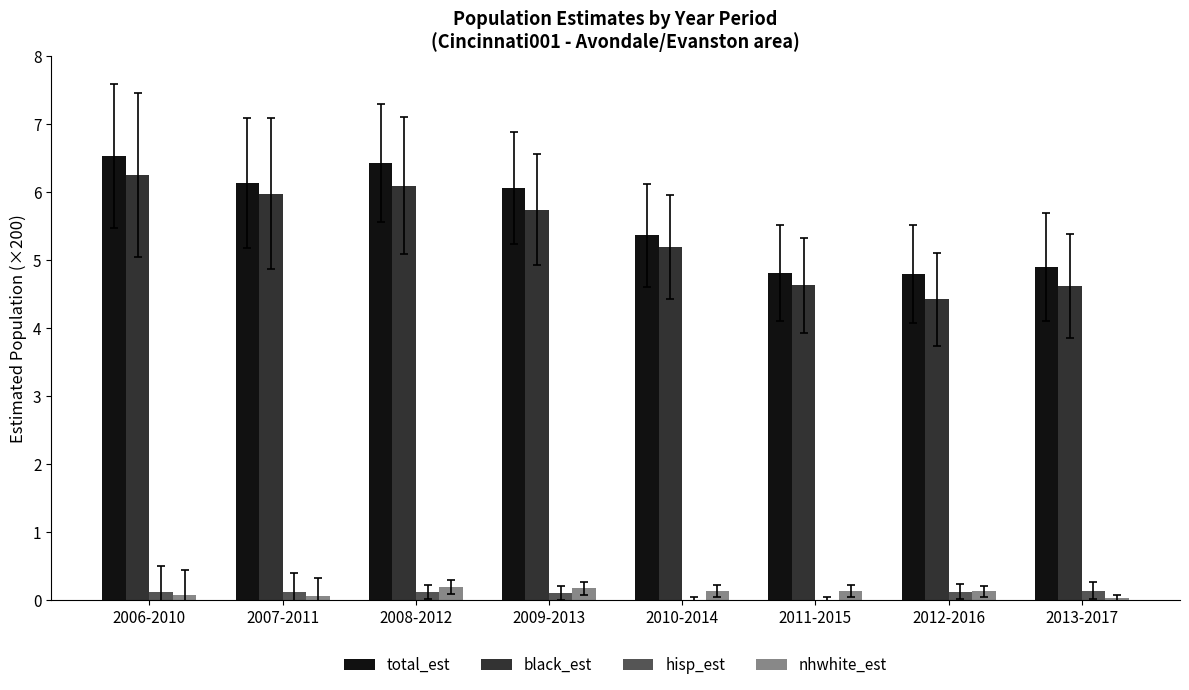

Is the value of hisp_est at 2012-2016 greater than the value of total_est at 2013-2017?

No